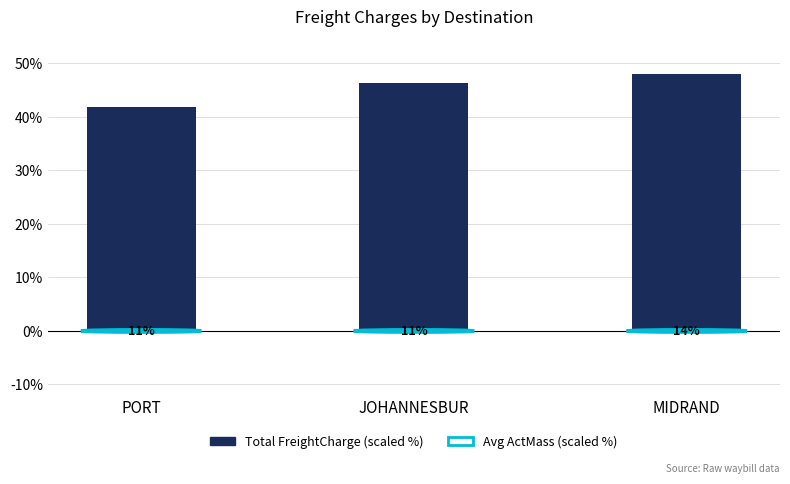

Are the bars horizontal?

No